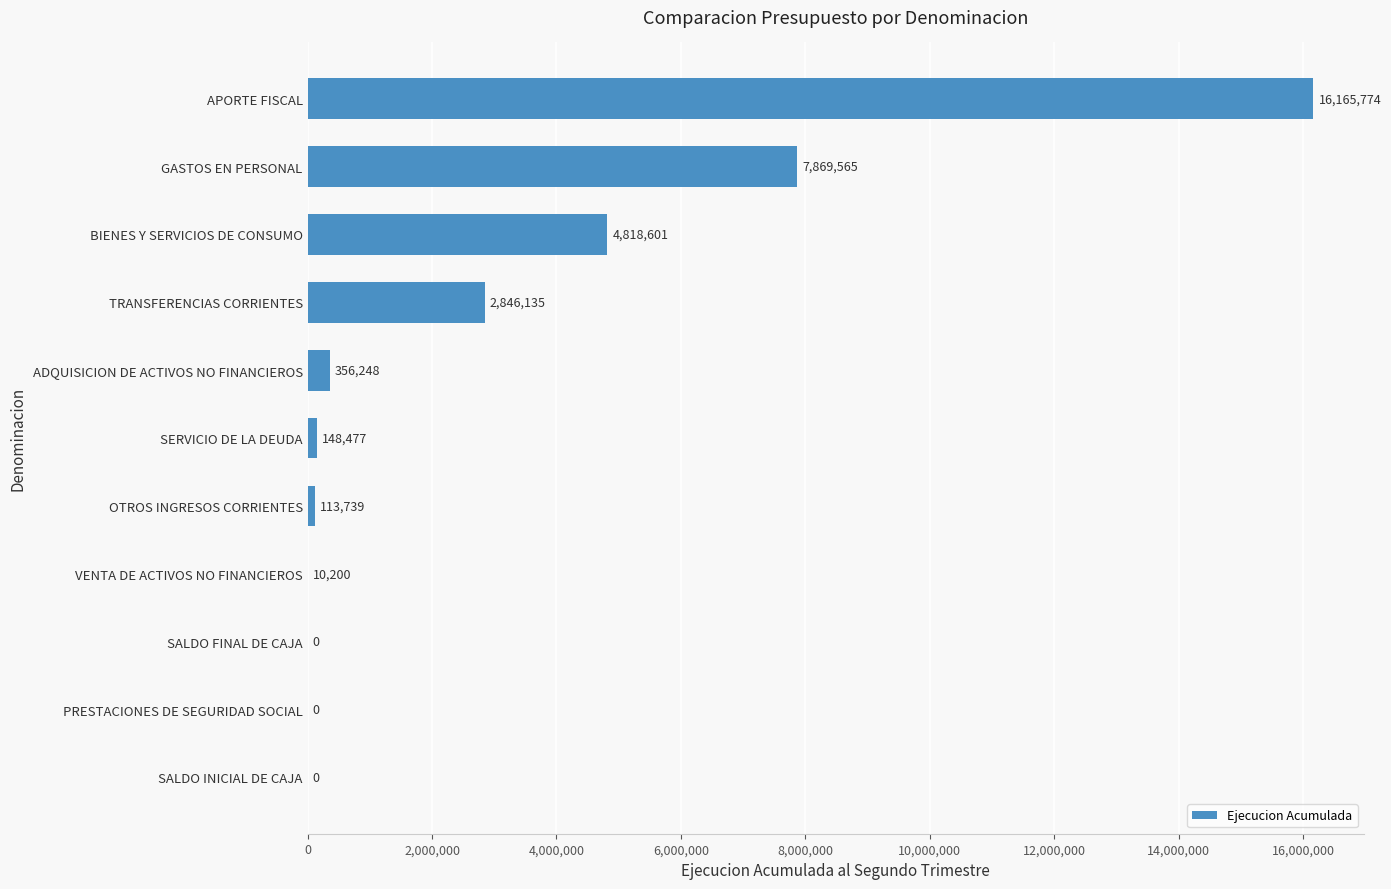

Approximately how many times larger is the value at GASTOS EN PERSONAL compared to OTROS INGRESOS CORRIENTES?

69.2